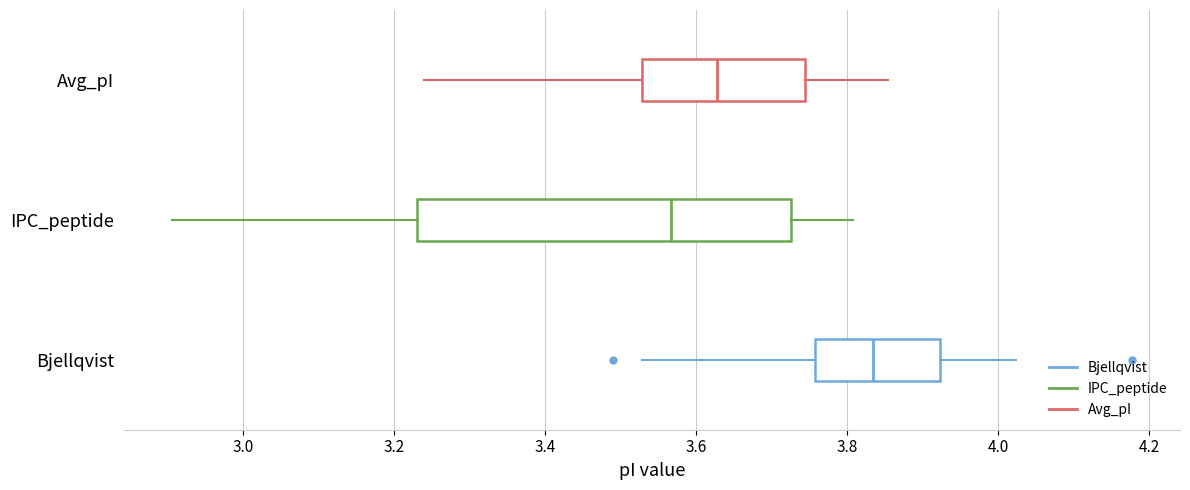

Which box's median line is the furthest to the left?

IPC_peptide